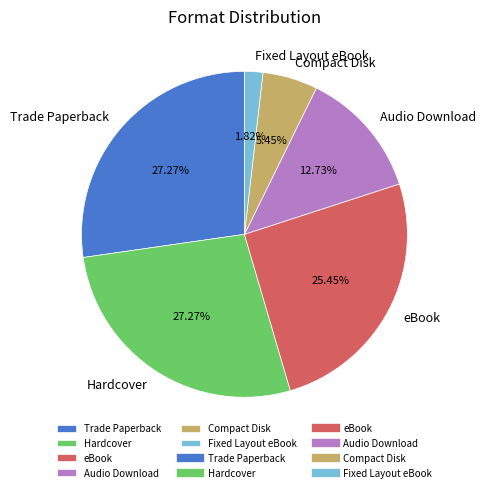

To the nearest percent, what portion does Fixed Layout eBook represent?

2%